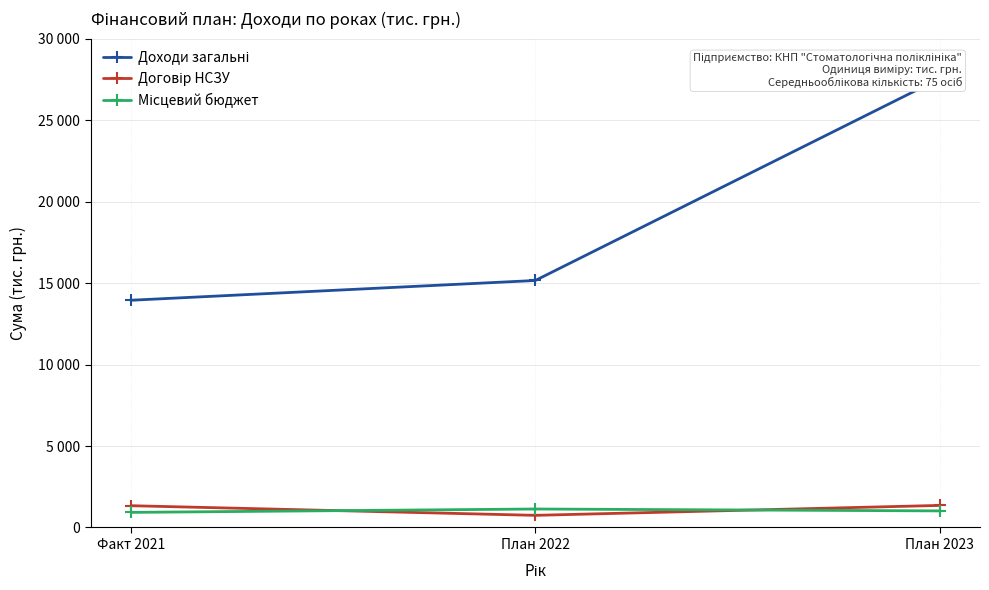

At which label is Місцевий бюджет closest to 1029?

План 2023